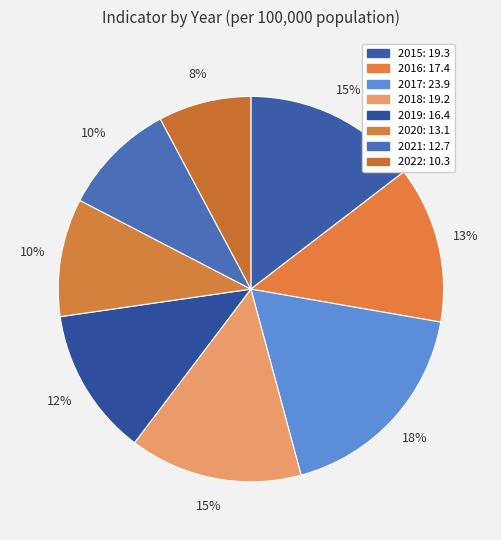

What is the change in value from 2015 to 2019?

-2.9